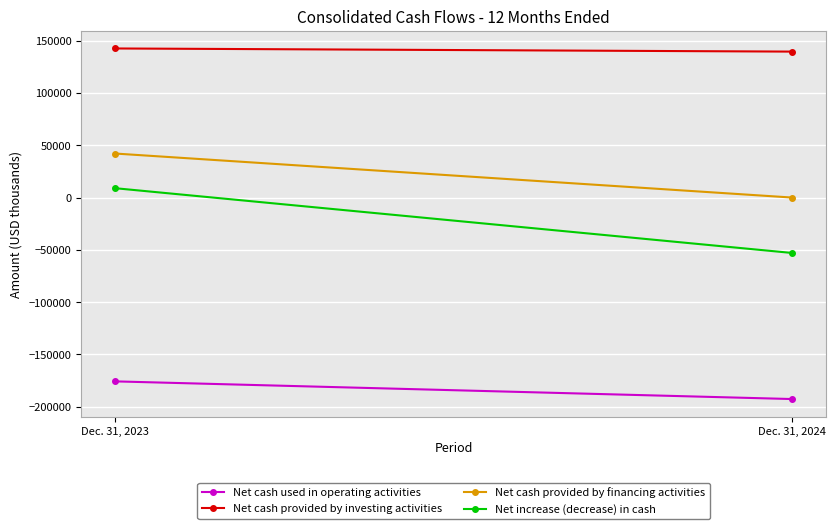

What is the average value of the Net increase (decrease) in cash series?

-21988